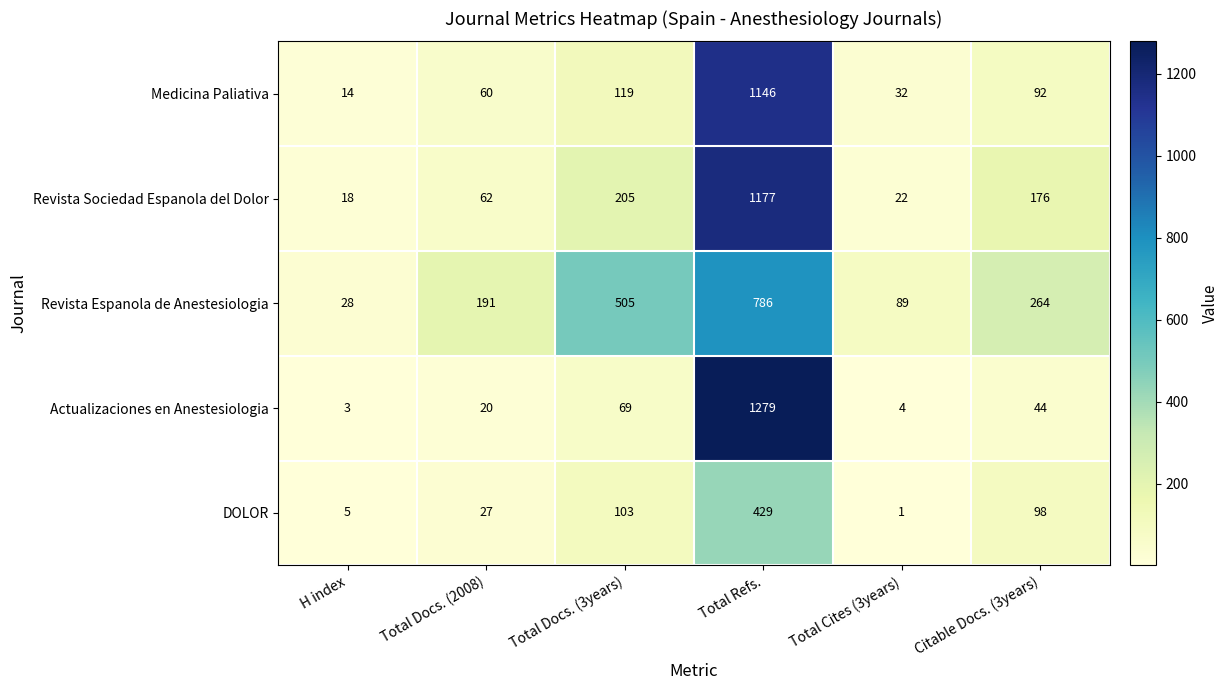

What is the approximate value of Actualizaciones en Anestesiologia at Total Cites (3years)?

4